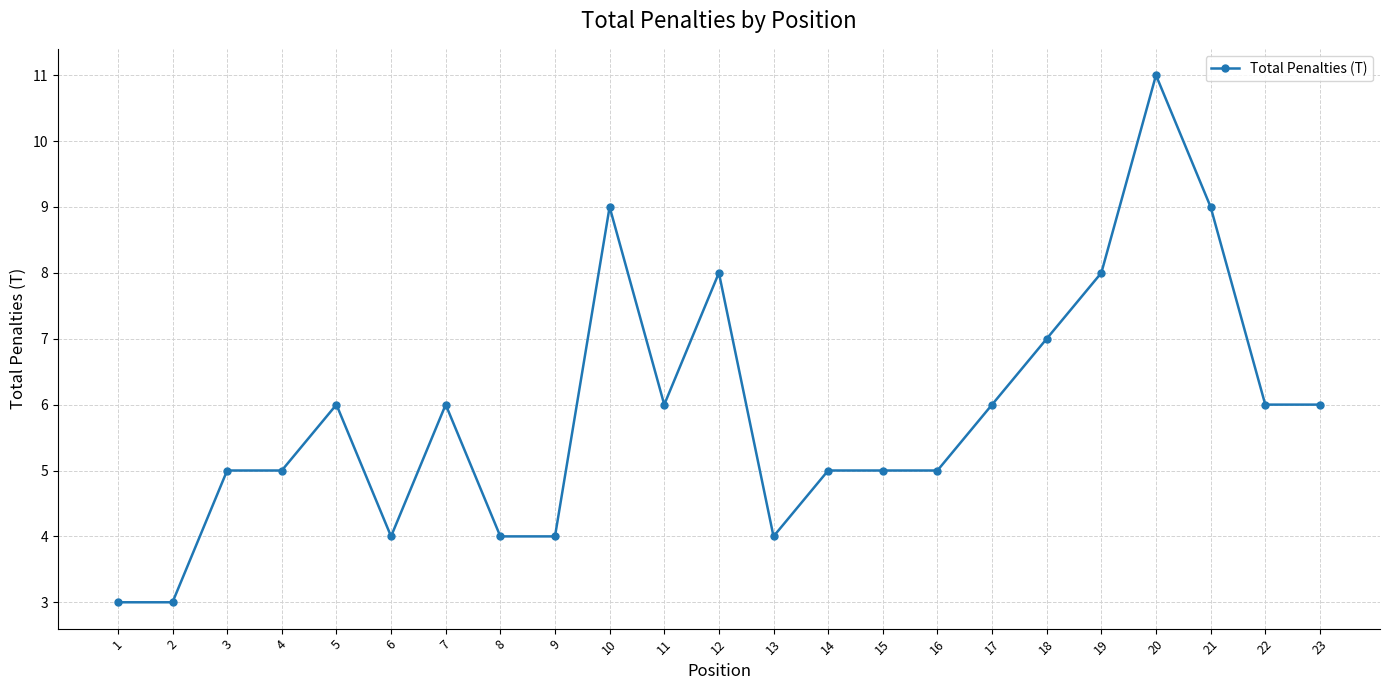

Read the value at 17.

6